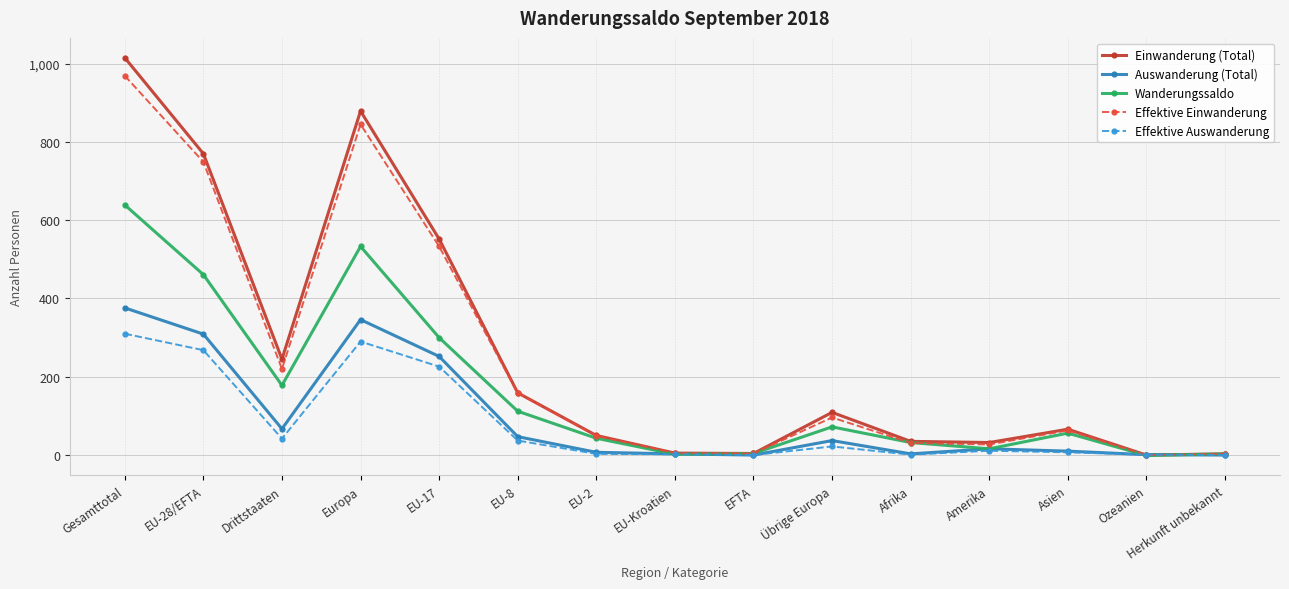

What is the highest value of the Auswanderung (Total) series?

376